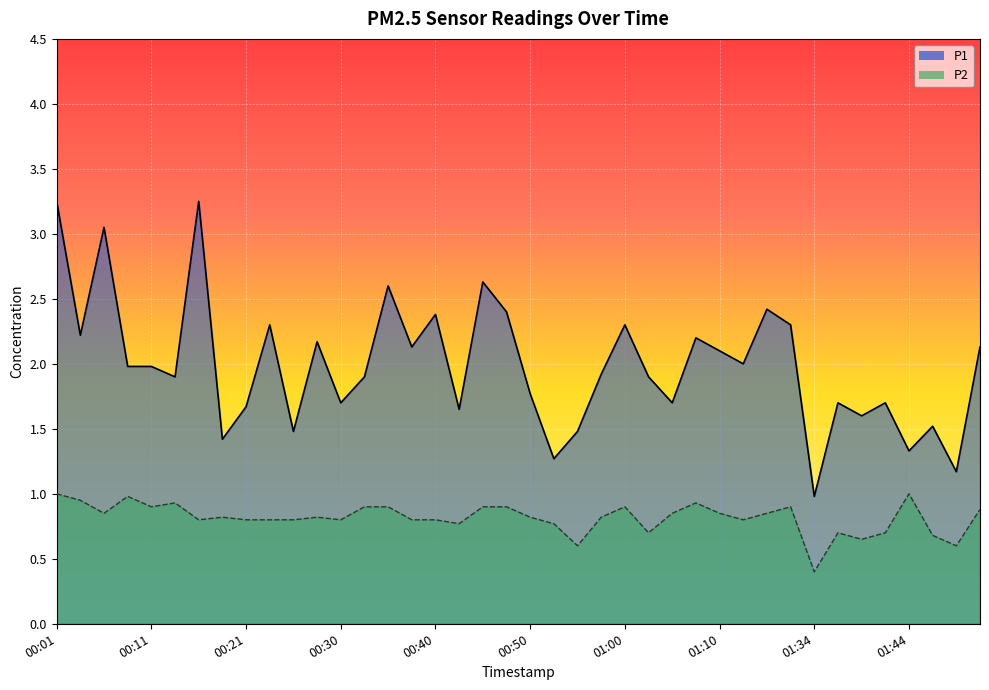

True or false: P1 has a value of 1.0 at 01:34.

True